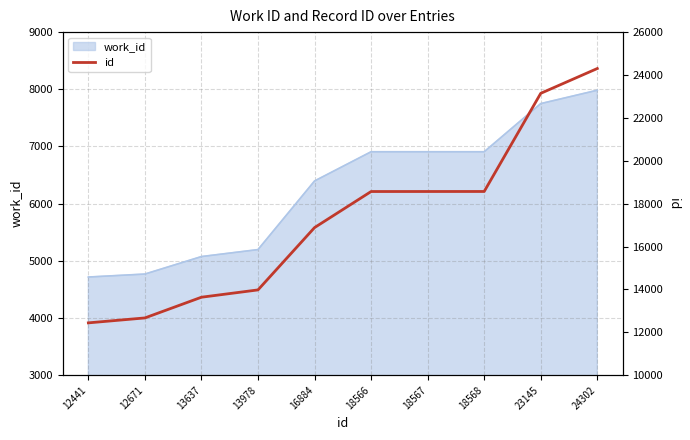

What is the value of the 8th point from the left?

18568